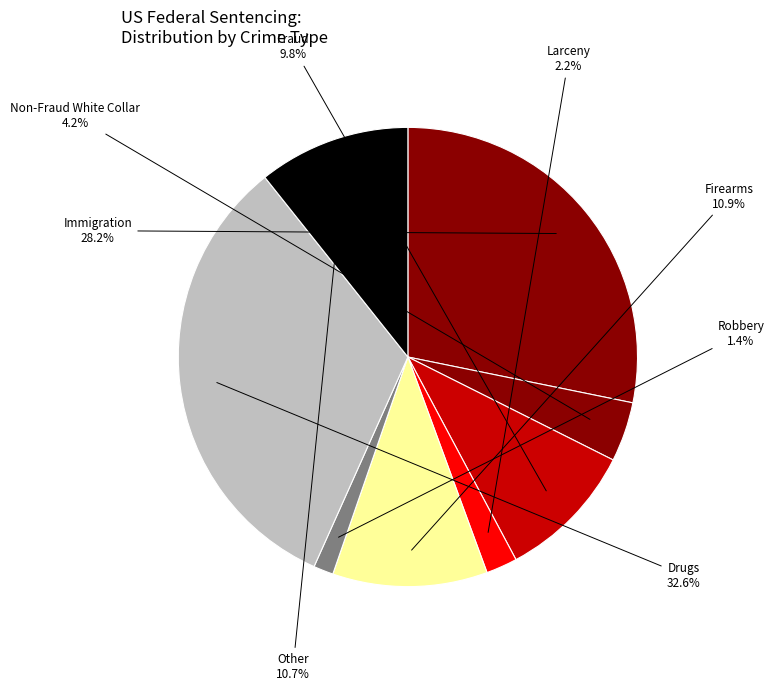

To the nearest percent, what is the difference between the largest and smallest slice percentages?

31%